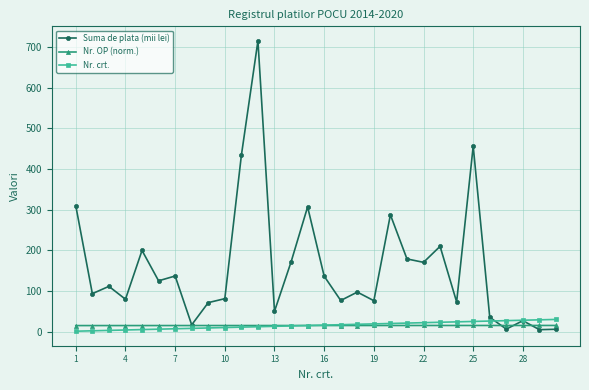

Which series has the largest range (max minus min)?

Suma de plata (mii lei)